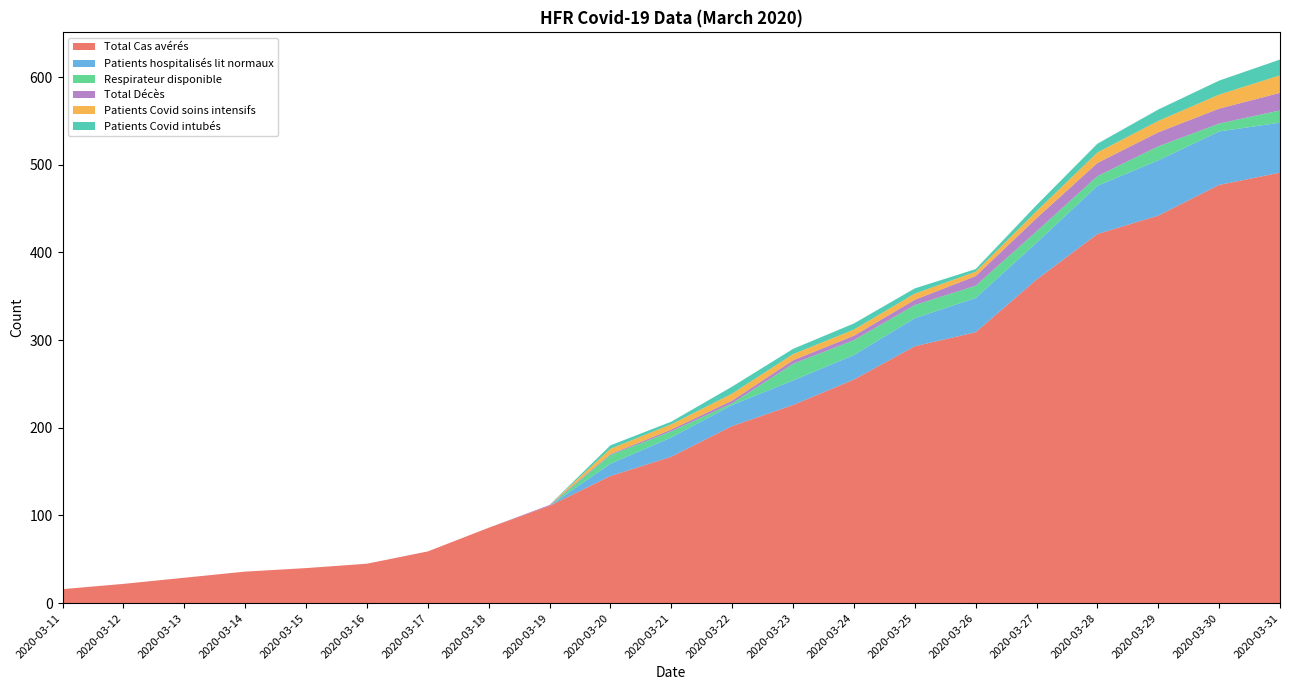

Reading right to left, extract all data points from this chart.

Total Cas avérés: 2020-03-31=491	2020-03-30=477	2020-03-29=442	2020-03-28=421	2020-03-27=369	2020-03-26=309	2020-03-25=293	2020-03-24=255	2020-03-23=226	2020-03-22=202	2020-03-21=167	2020-03-20=145	2020-03-19=111	2020-03-18=86	2020-03-17=59	2020-03-16=45	2020-03-15=40	2020-03-14=36	2020-03-13=29	2020-03-12=22	2020-03-11=16
Patients hospitalisés lit normaux: 2020-03-31=57	2020-03-30=61	2020-03-29=63	2020-03-28=55	2020-03-27=42	2020-03-26=39	2020-03-25=32	2020-03-24=28	2020-03-23=28	2020-03-22=24	2020-03-21=22	2020-03-20=14	2020-03-19=0	2020-03-18=0	2020-03-17=0	2020-03-16=0	2020-03-15=0	2020-03-14=0	2020-03-13=0	2020-03-12=0	2020-03-11=0
Respirateur disponible: 2020-03-31=14	2020-03-30=9	2020-03-29=16	2020-03-28=11	2020-03-27=13	2020-03-26=14	2020-03-25=15	2020-03-24=17	2020-03-23=19	2020-03-22=2	2020-03-21=7	2020-03-20=10	2020-03-19=0	2020-03-18=0	2020-03-17=0	2020-03-16=0	2020-03-15=0	2020-03-14=0	2020-03-13=0	2020-03-12=0	2020-03-11=0
Total Décès: 2020-03-31=20	2020-03-30=17	2020-03-29=16	2020-03-28=15	2020-03-27=15	2020-03-26=11	2020-03-25=6	2020-03-24=5	2020-03-23=4	2020-03-22=3	2020-03-21=2	2020-03-20=1	2020-03-19=1	2020-03-18=0	2020-03-17=0	2020-03-16=0	2020-03-15=0	2020-03-14=0	2020-03-13=0	2020-03-12=0	2020-03-11=0
Patients Covid soins intensifs: 2020-03-31=20	2020-03-30=16	2020-03-29=13	2020-03-28=12	2020-03-27=8	2020-03-26=5	2020-03-25=7	2020-03-24=7	2020-03-23=7	2020-03-22=8	2020-03-21=6	2020-03-20=6	2020-03-19=0	2020-03-18=0	2020-03-17=0	2020-03-16=0	2020-03-15=0	2020-03-14=0	2020-03-13=0	2020-03-12=0	2020-03-11=0
Patients Covid intubés: 2020-03-31=18	2020-03-30=16	2020-03-29=13	2020-03-28=10	2020-03-27=7	2020-03-26=3	2020-03-25=6	2020-03-24=7	2020-03-23=6	2020-03-22=8	2020-03-21=3	2020-03-20=4	2020-03-19=0	2020-03-18=0	2020-03-17=0	2020-03-16=0	2020-03-15=0	2020-03-14=0	2020-03-13=0	2020-03-12=0	2020-03-11=0